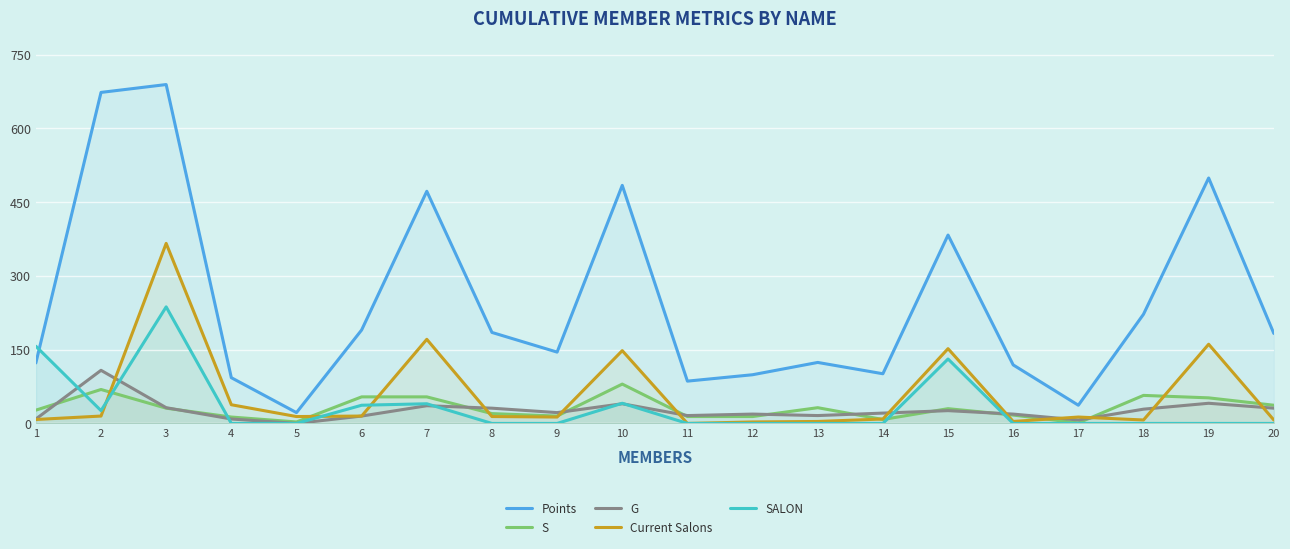

What are all the series names shown in the legend?

Points, S, G, Current Salons, SALON